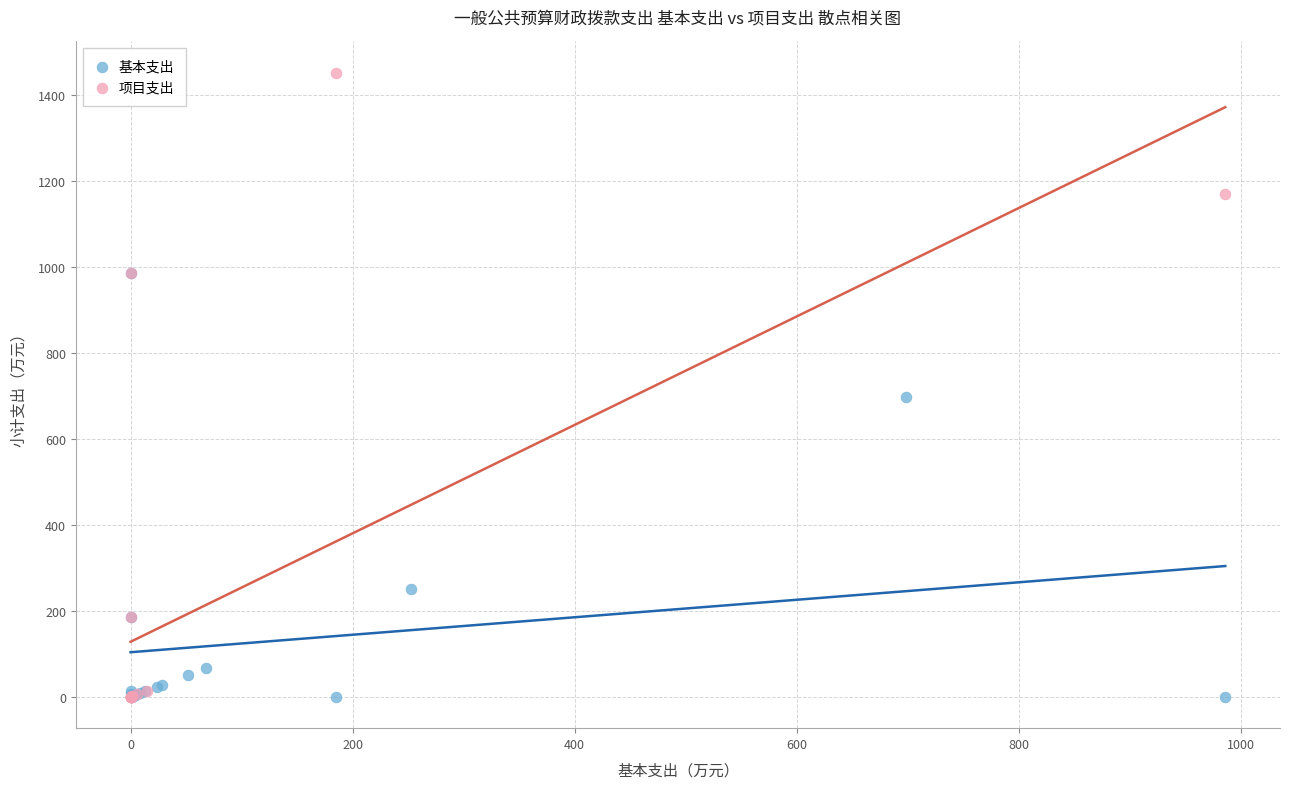

Which series has the widest spread of Y values?

项目支出